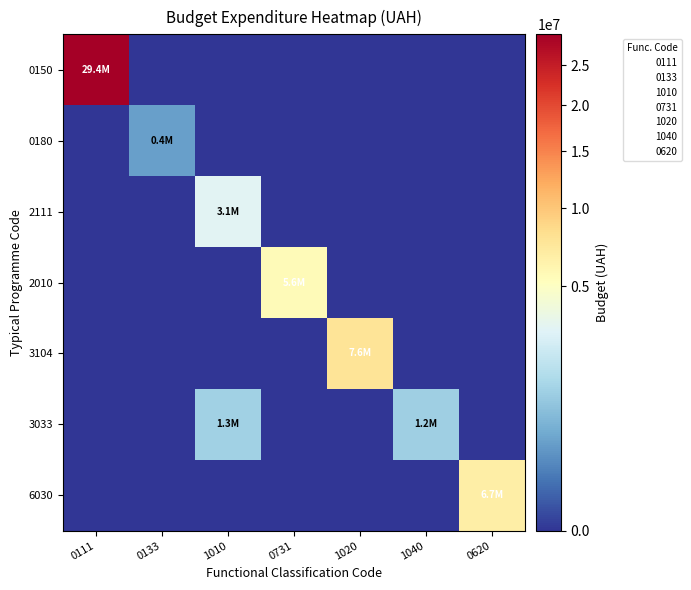

Reading left to right, extract all data points from this chart.

0150: 0111=29400000	0133=0	1010=0	0731=0	1020=0	1040=0	0620=0
0180: 0111=0	0133=388170	1010=0	0731=0	1020=0	1040=0	0620=0
2111: 0111=0	0133=0	1010=3100000	0731=0	1020=0	1040=0	0620=0
2010: 0111=0	0133=0	1010=0	0731=5583700	1020=0	1040=0	0620=0
3104: 0111=0	0133=0	1010=0	0731=0	1020=7625100	1040=0	0620=0
3033: 0111=0	0133=0	1010=1267857	0731=0	1020=0	1040=1200000	0620=0
6030: 0111=0	0133=0	1010=0	0731=0	1020=0	1040=0	0620=6700000